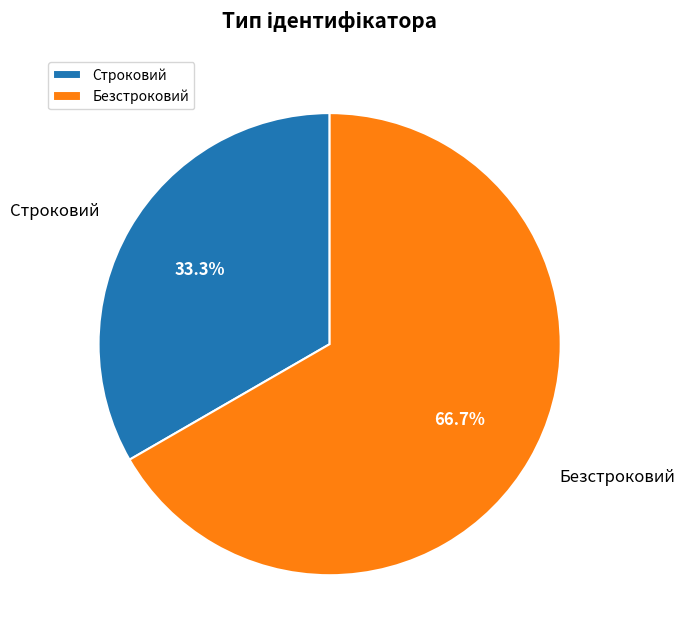

To the nearest percent, what percentage of the pie is Строковий?

33%